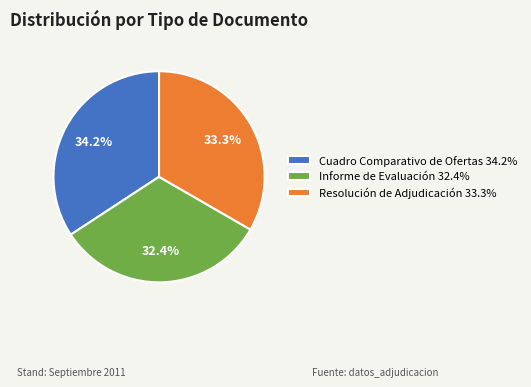

Combined, what portion of the pie is Resolución de Adjudicación and Informe de Evaluación?

65.8%